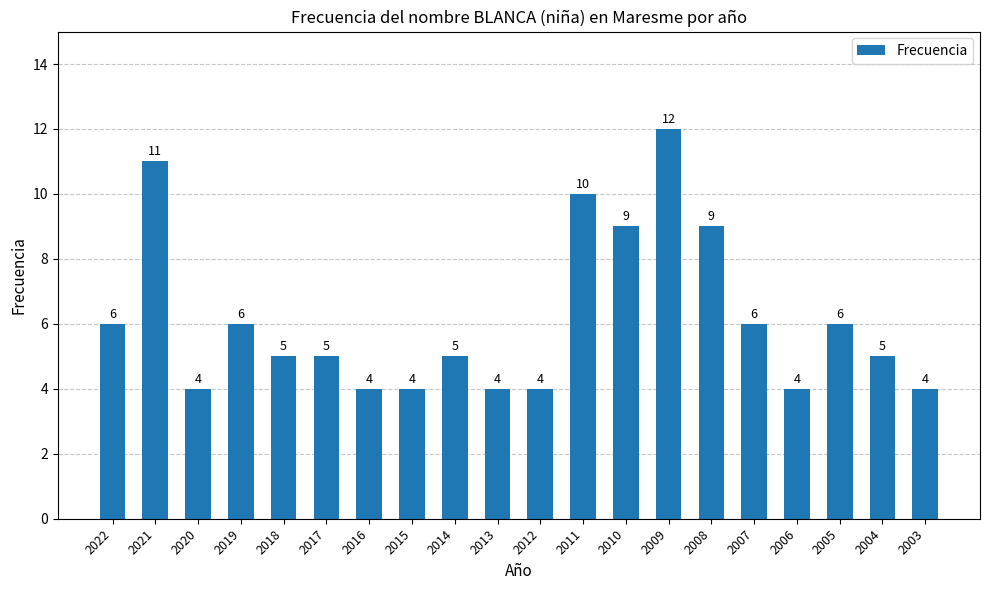

Which category has the highest value across all series?

2009